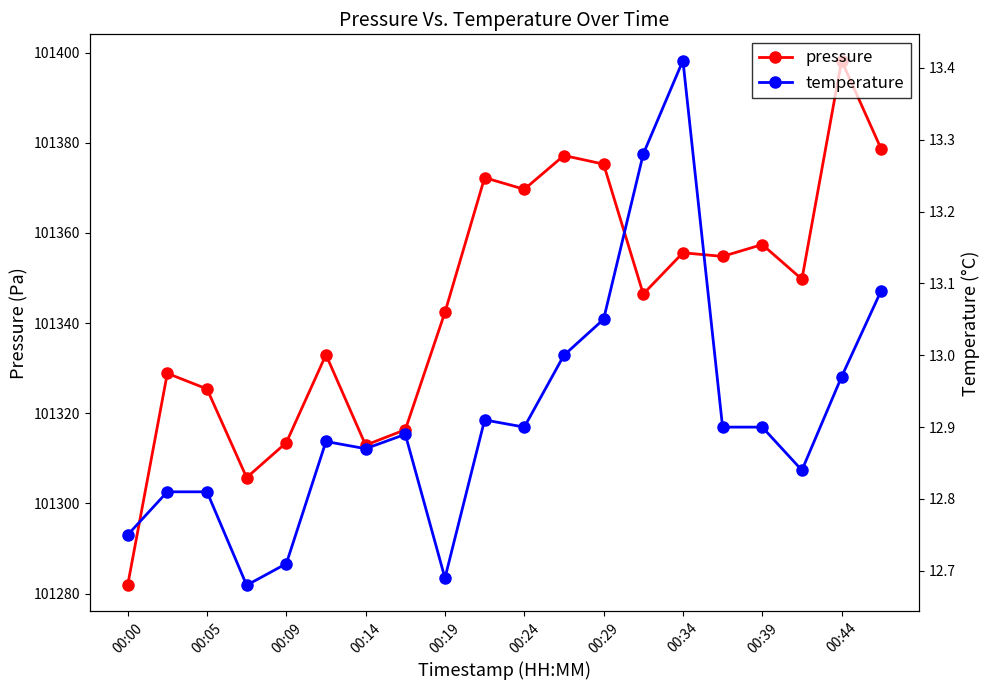

Reading right to left, list all the values displayed in this chart.

pressure: 101378.6	101398.2	101349.7	101357.4	101354.8	101355.6	101346.4	101375.2	101377.2	101369.7	101372.2	101342.4	101316.3	101312.9	101333.0	101313.5	101305.7	101325.4	101328.8	101281.8
temperature: 13.1	13.0	12.8	12.9	12.9	13.4	13.3	13.1	13.0	12.9	12.9	12.7	12.9	12.9	12.9	12.7	12.7	12.8	12.8	12.8